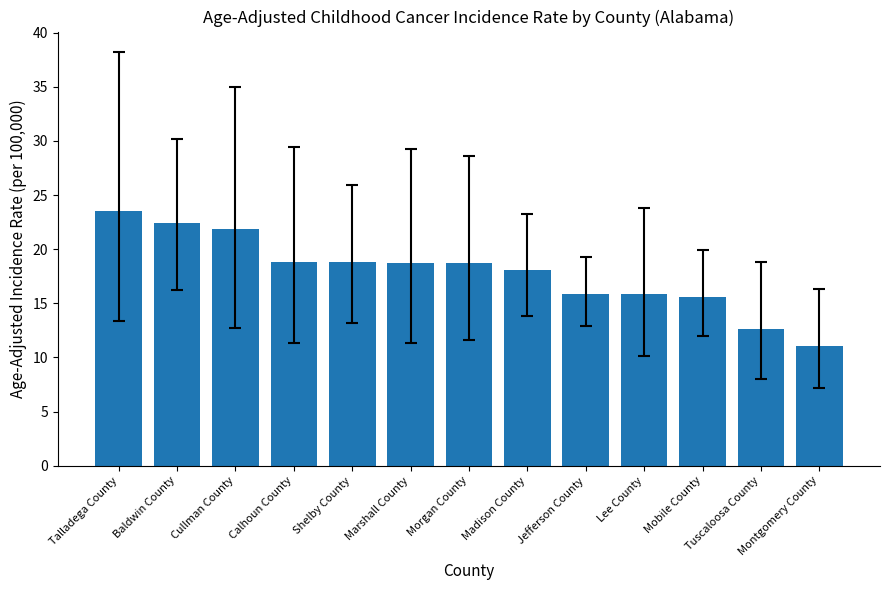

How many series are shown in this chart?

1